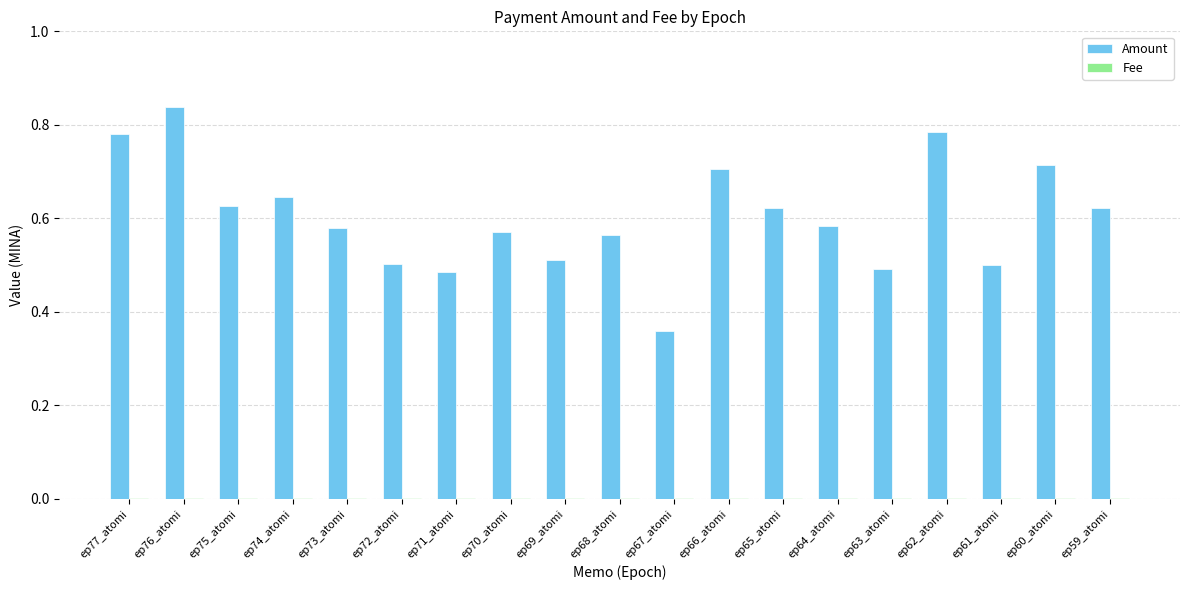

Which series changed the most between ep77_atomi and ep72_atomi?

Amount